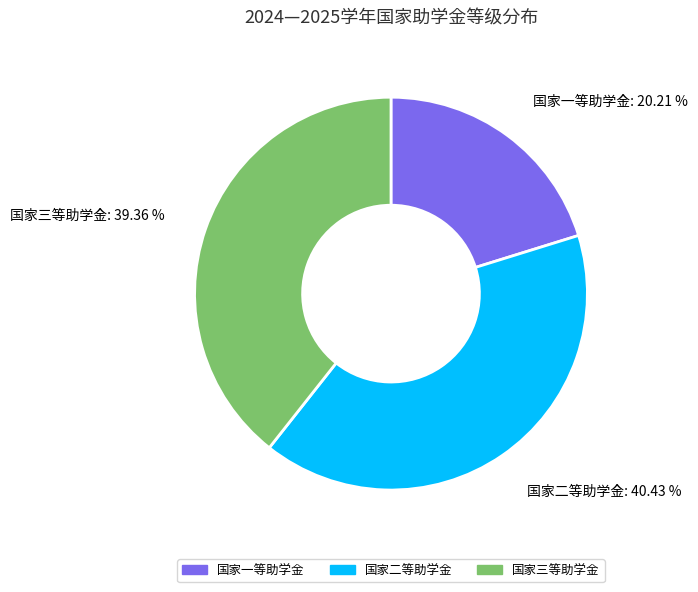

Which slice is the smallest?

国家一等助学金